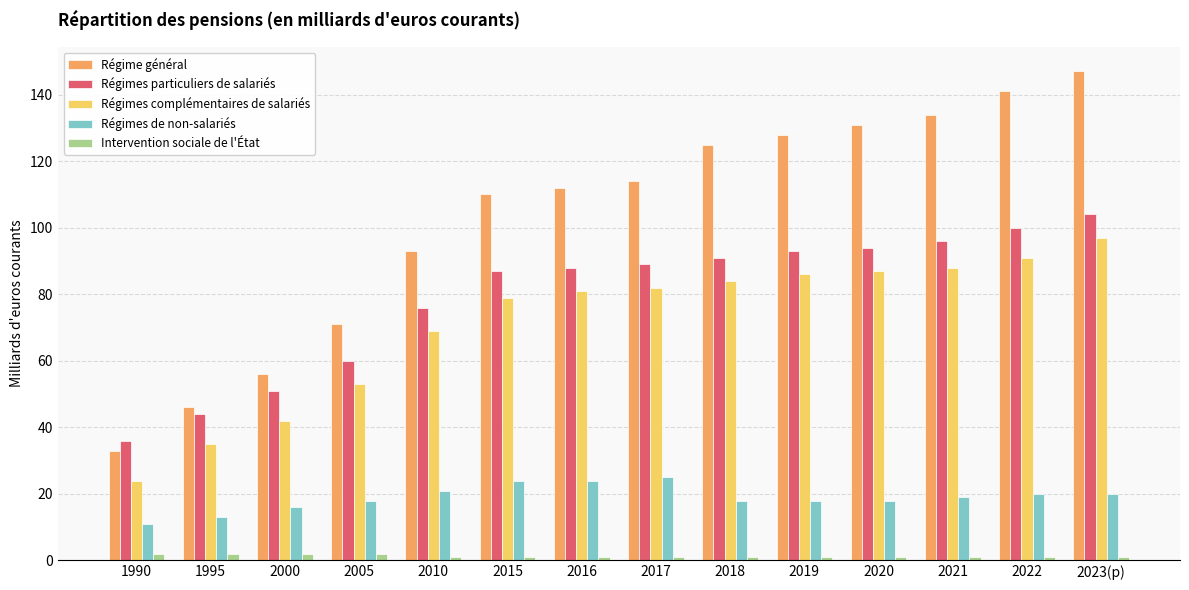

What is the spread (max minus min) of values at 2019?

127